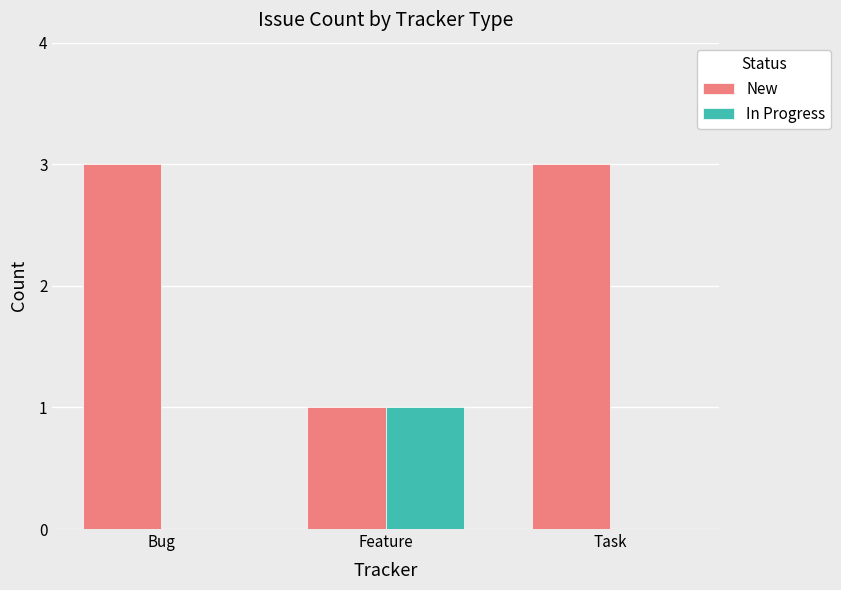

The value of New at Task is 3. True or false?

True